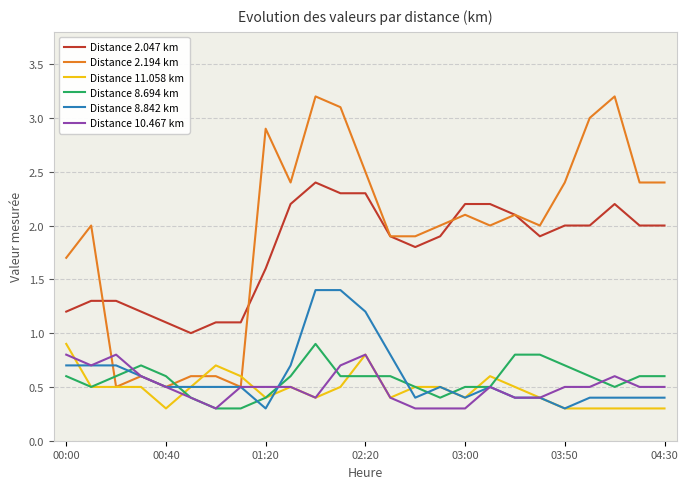

Which series has the widest spread of values?

Distance 2.194 km